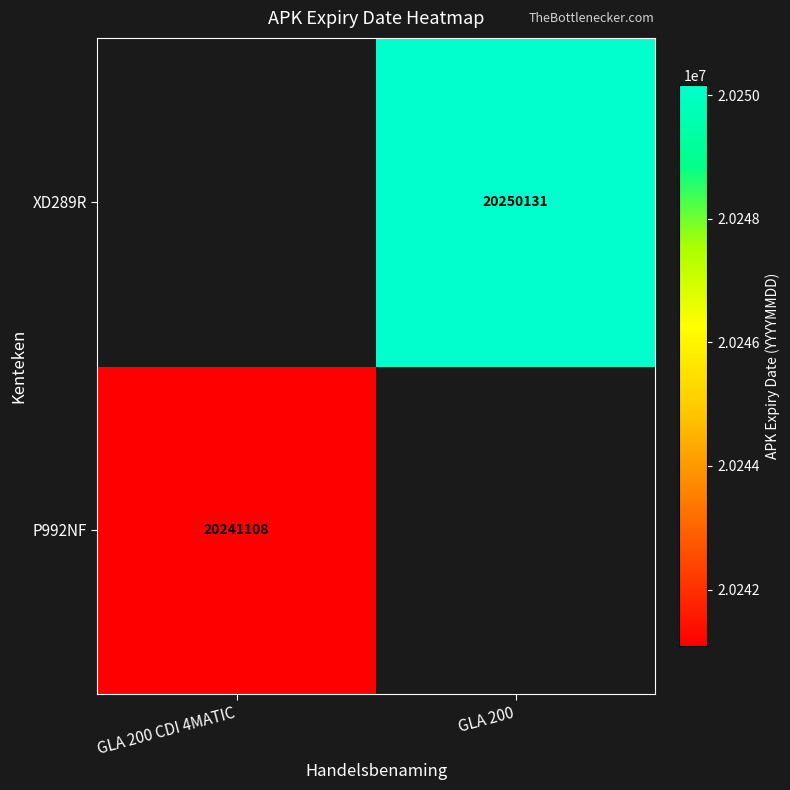

Count the number of data series in this chart.

2